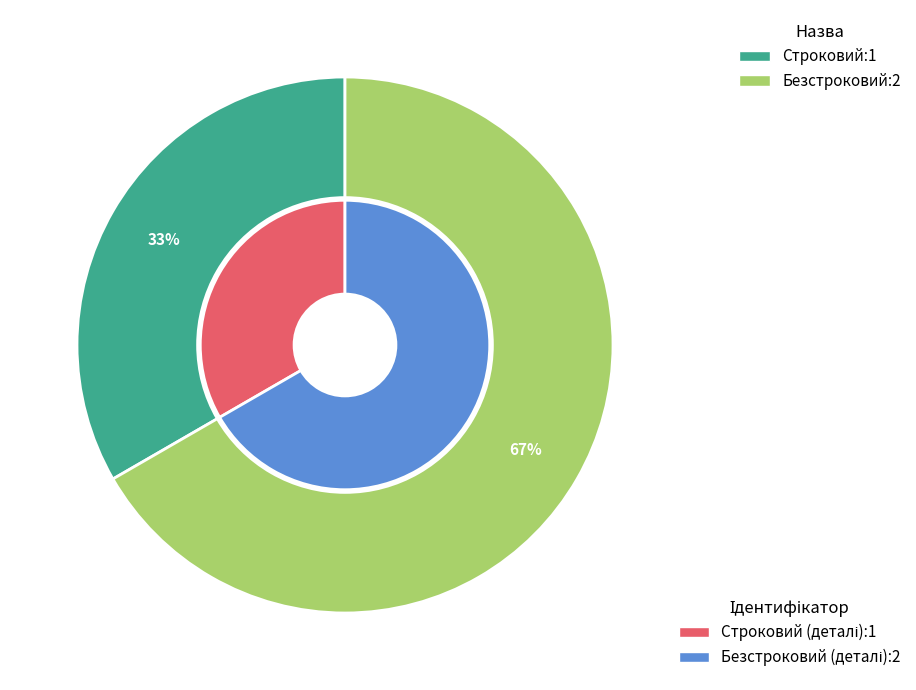

How many segments does this pie chart have?

2